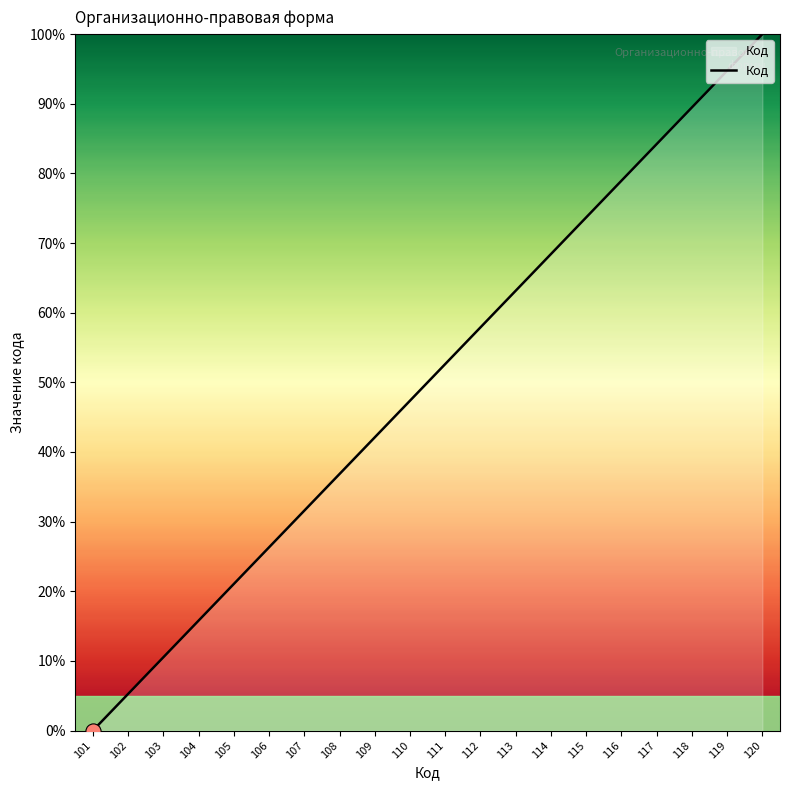

Between 105 and 108, which is larger?

108